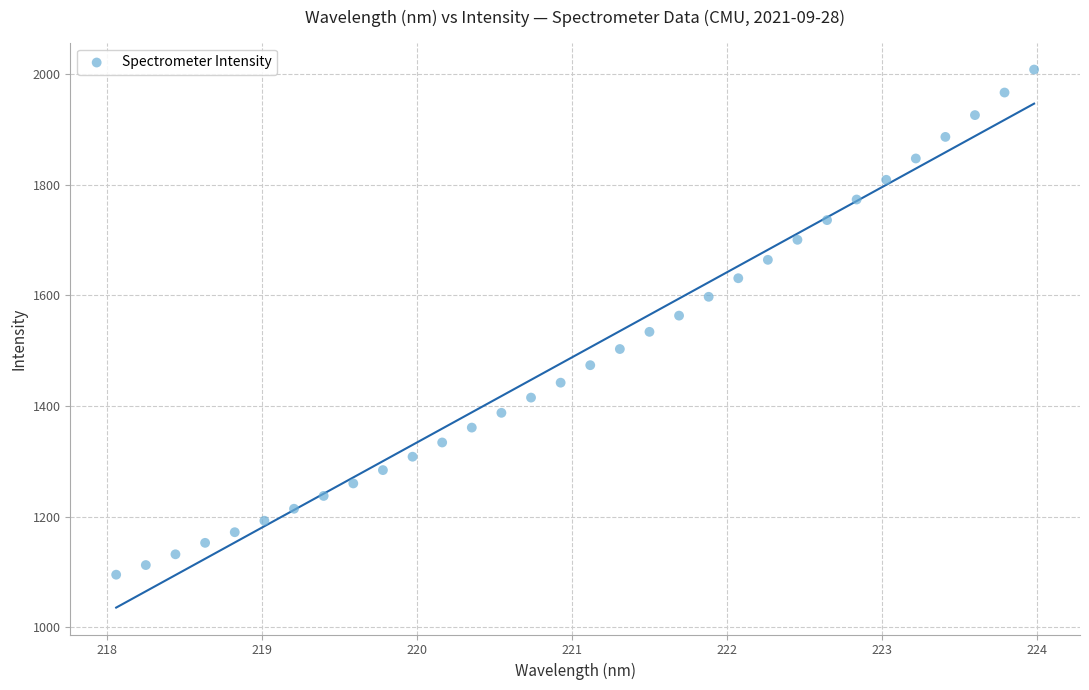

What is the range of Y values (max minus min)?

912.7